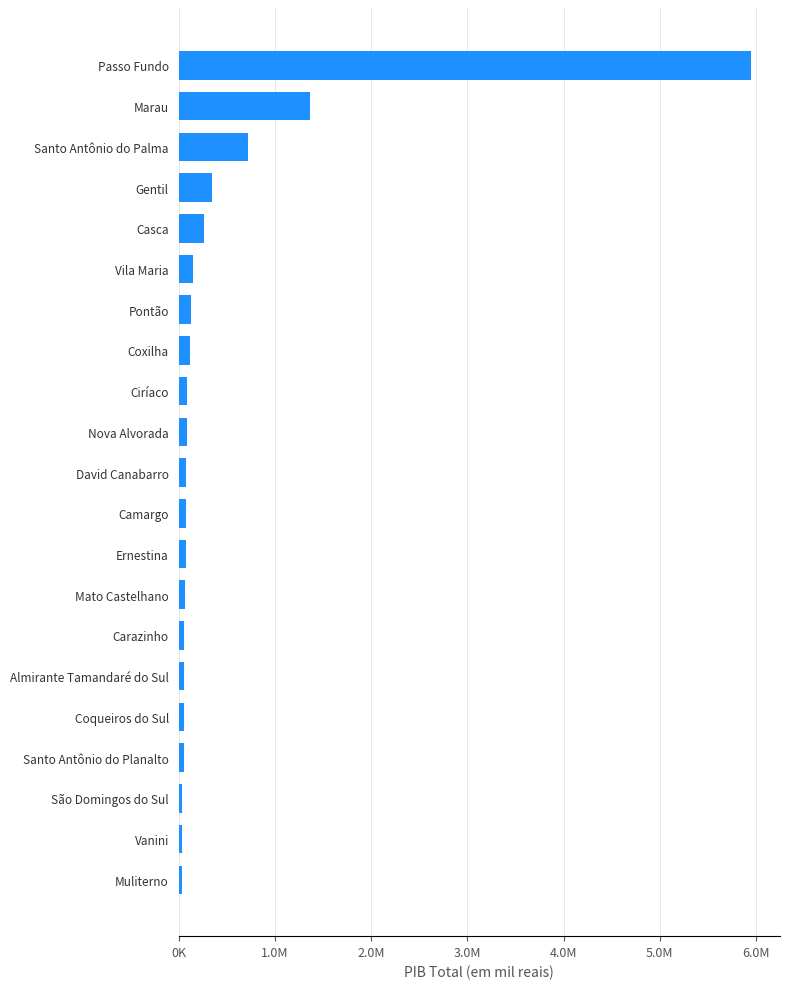

Are the bars horizontal?

Yes